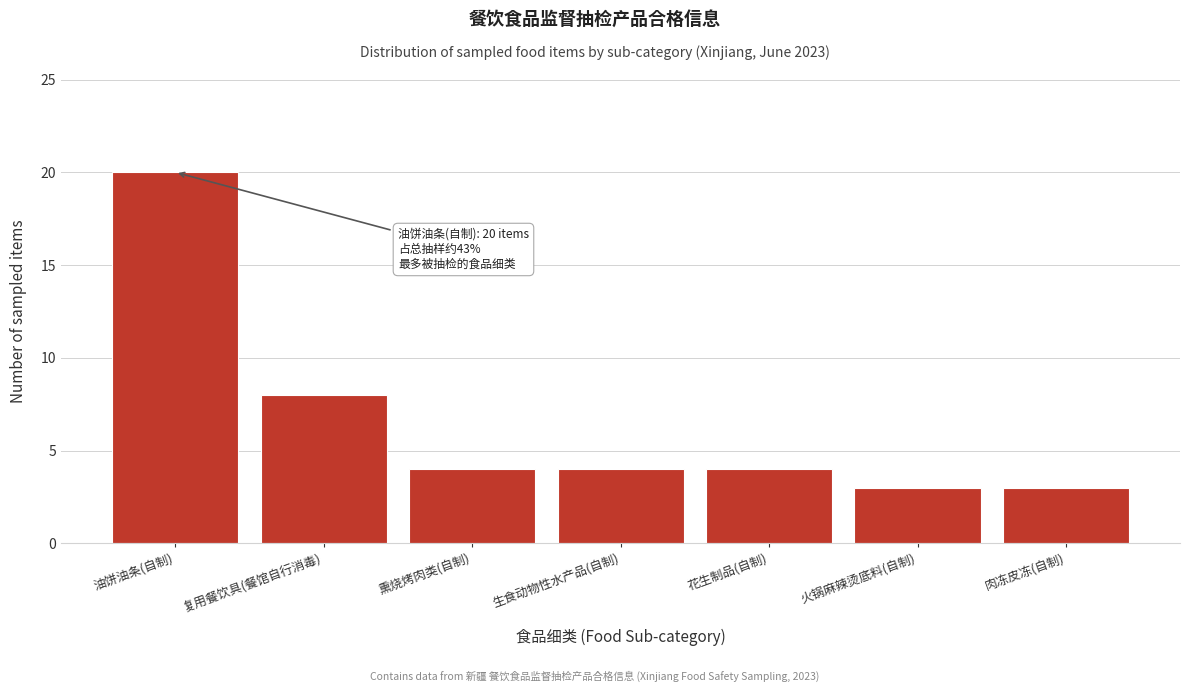

Reading left to right, extract all data points from this chart.

20	8	4	4	4	3	3